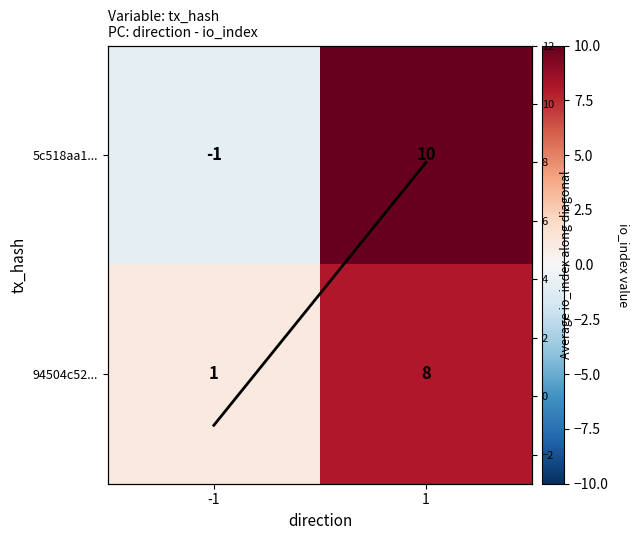

Rank the series at 1 from lowest to highest value.

94504c52..., diagonal trend, 5c518aa1...